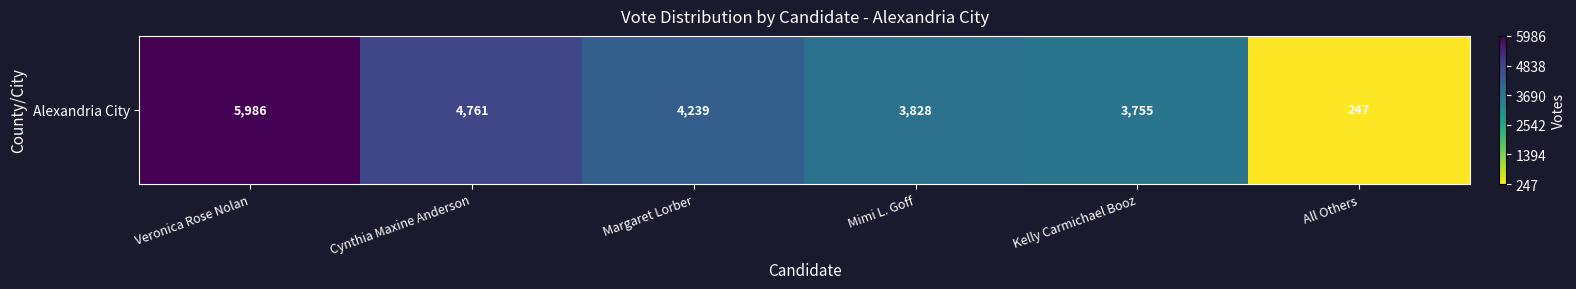

Rank the categories by value from highest to lowest.

Veronica Rose Nolan, Cynthia Maxine Anderson, Margaret Lorber, Mimi L. Goff, Kelly Carmichael Booz, All Others